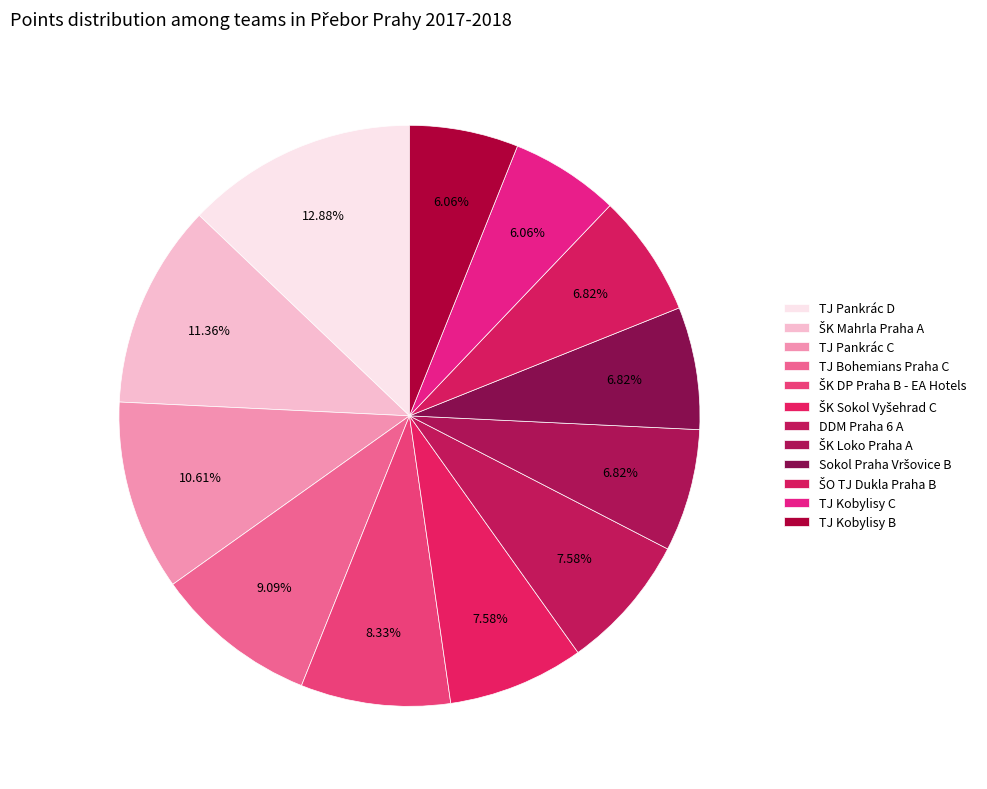

What percentage is the ŠO TJ Dukla Praha B slice, to the nearest percent?

7%